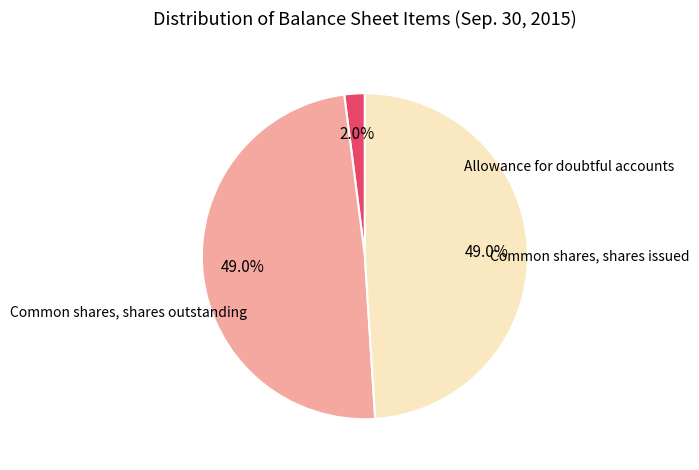

Is there a majority slice in this chart?

No